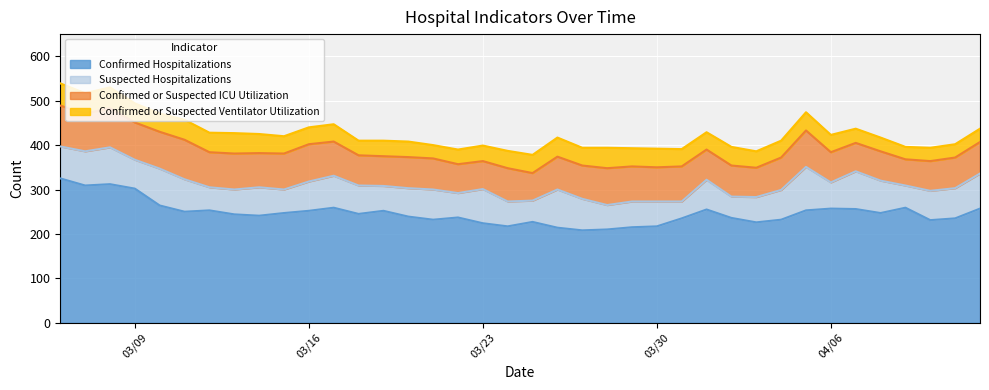

True or false: Suspected Hospitalizations and Confirmed or Suspected Ventilator Utilization cross at least once.

True